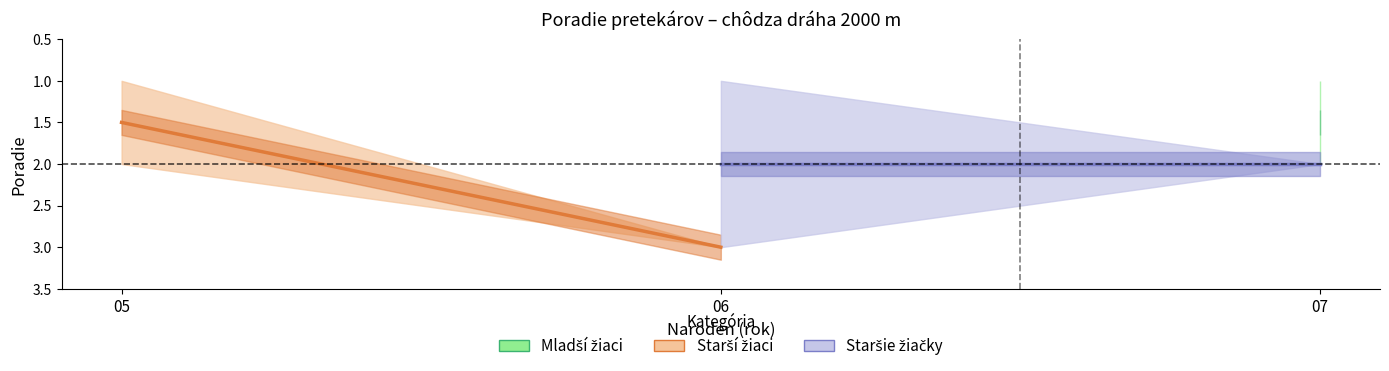

Which category has the lowest value across all series?

05